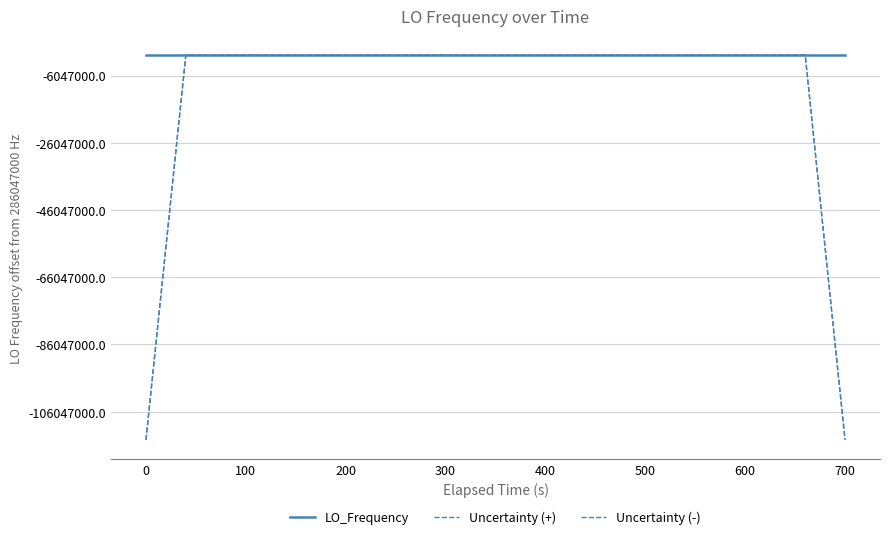

What is the label of the 32nd point from the right?

700